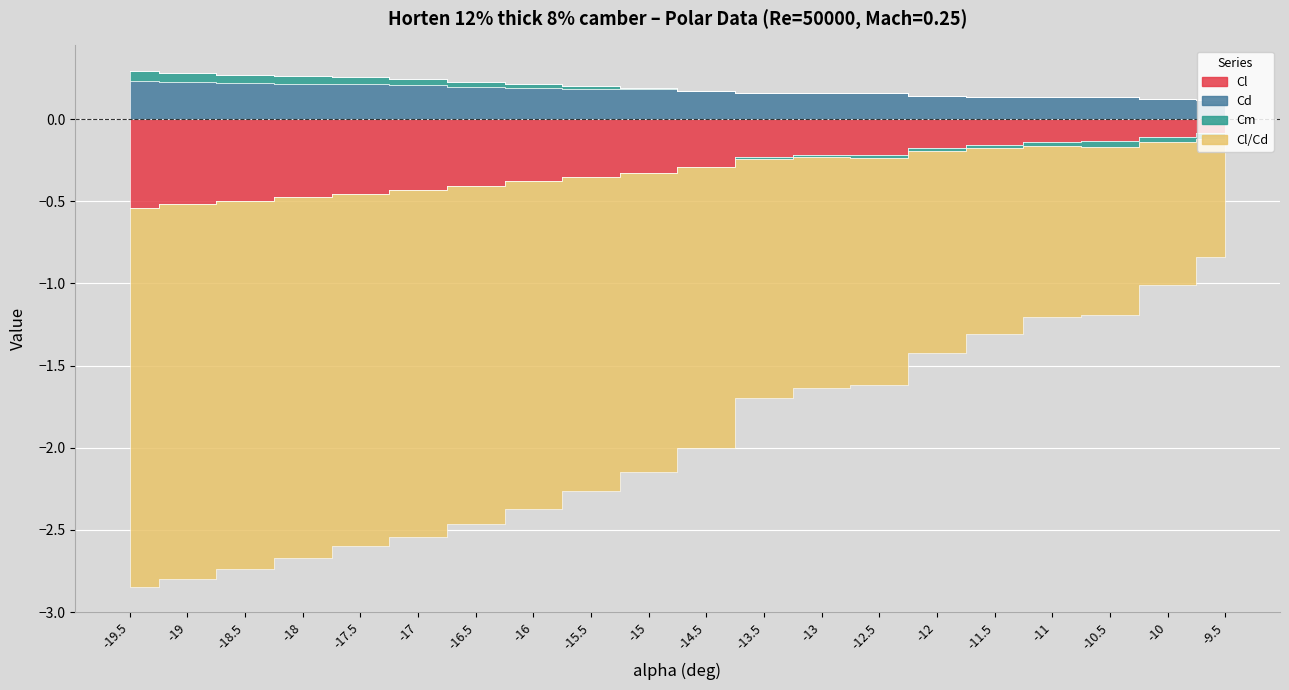

The value of Cd at -15.5 is 0.1. True or false?

False